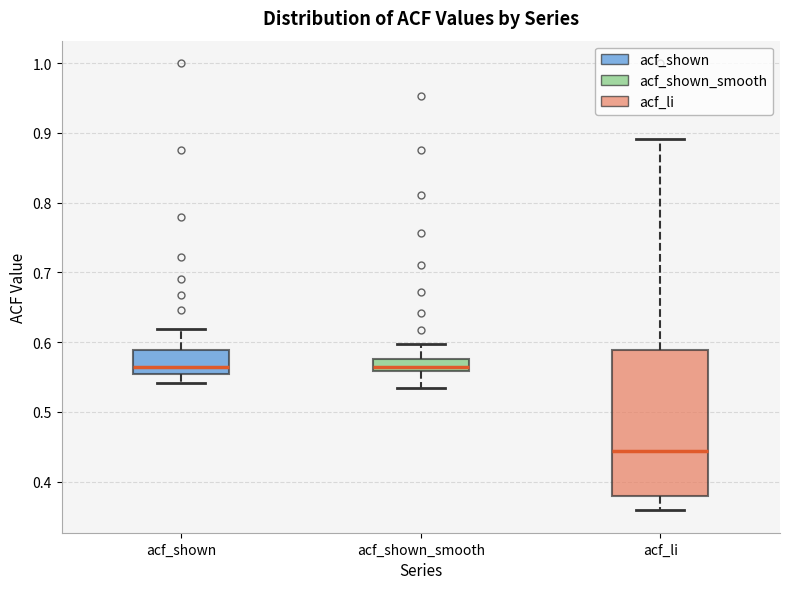

Reading left to right, transcribe this box plot: for each box, give where its median line is, the range the box spans, and where its two whiskers end, as read against the y-axis. The values are not printed on the chart, so give them approximately, as read against the axis.

acf_shown: median 0.56, box 0.55 to 0.59, whiskers 0.54 to 0.62
acf_shown_smooth: median 0.56 (just above the box's lower edge), box 0.56 to 0.58, whiskers 0.53 to 0.60
acf_li: median 0.44, box 0.38 to 0.59, whiskers 0.36 to 0.89